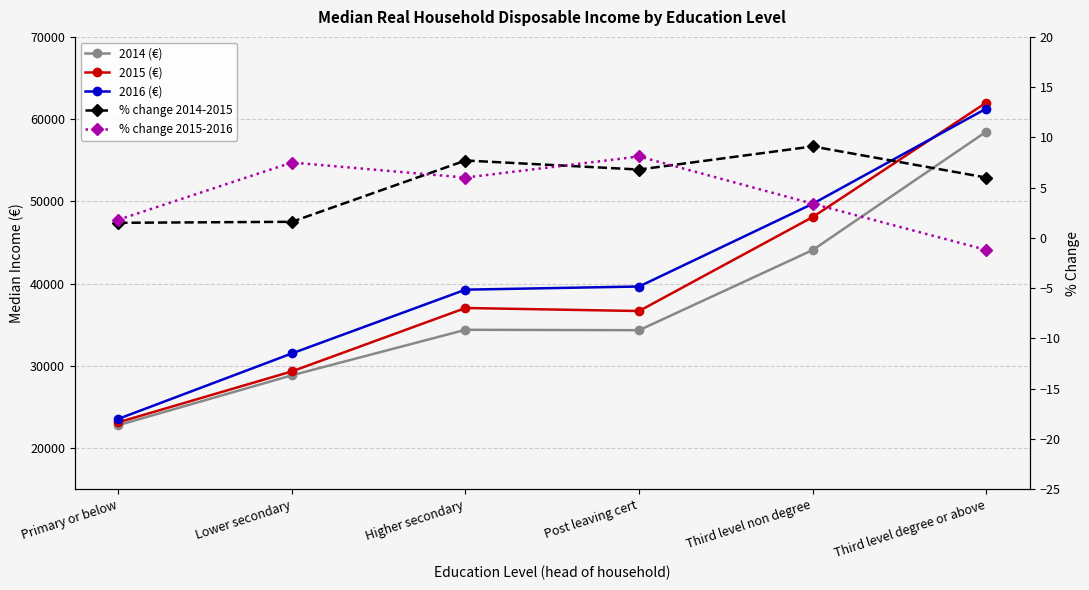

Does the chart have visible grid lines?

Yes